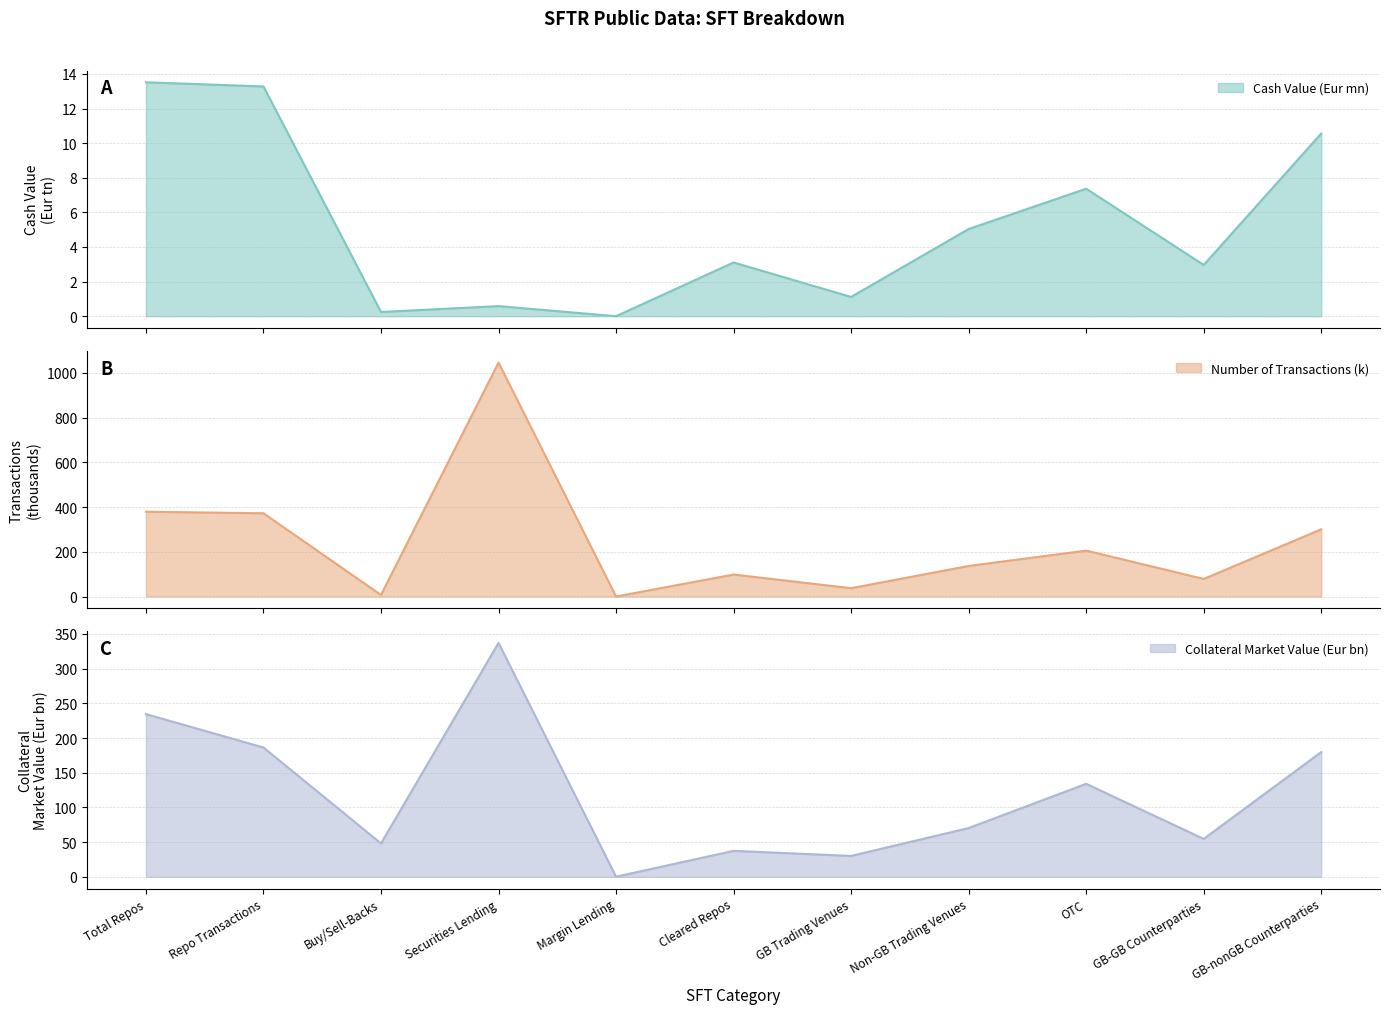

What is the maximum value shown in the chart?

1046.6